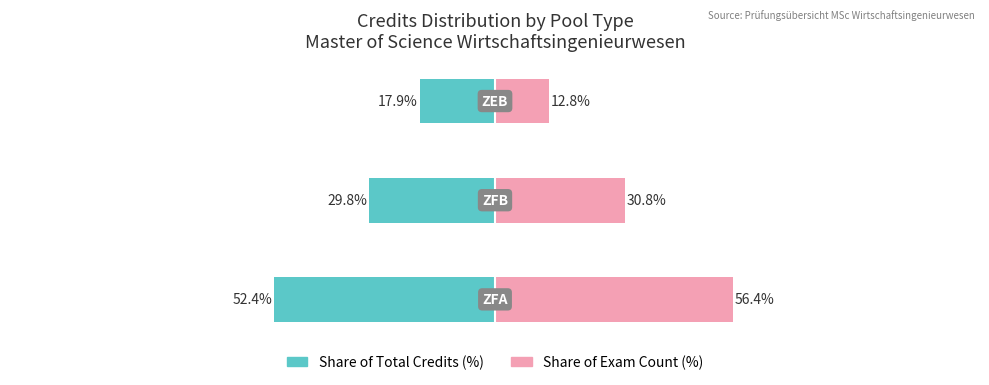

Which has a higher value, 2 or 1?

2